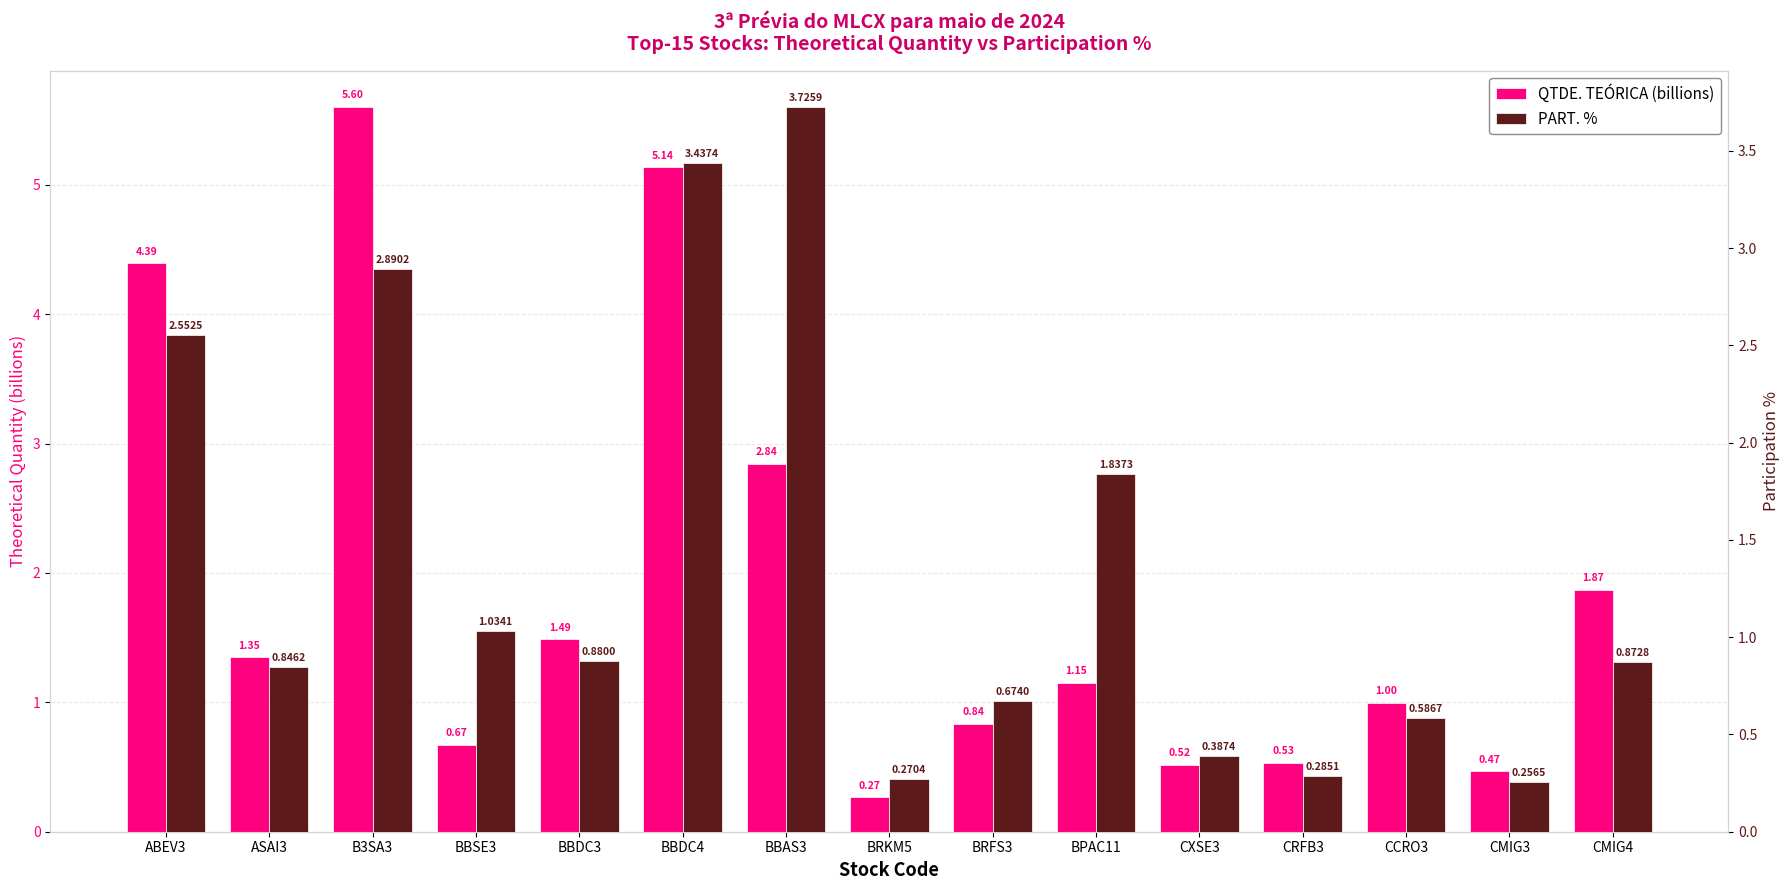

True or false: PART. % has a value of 0.2 at ASAI3.

False